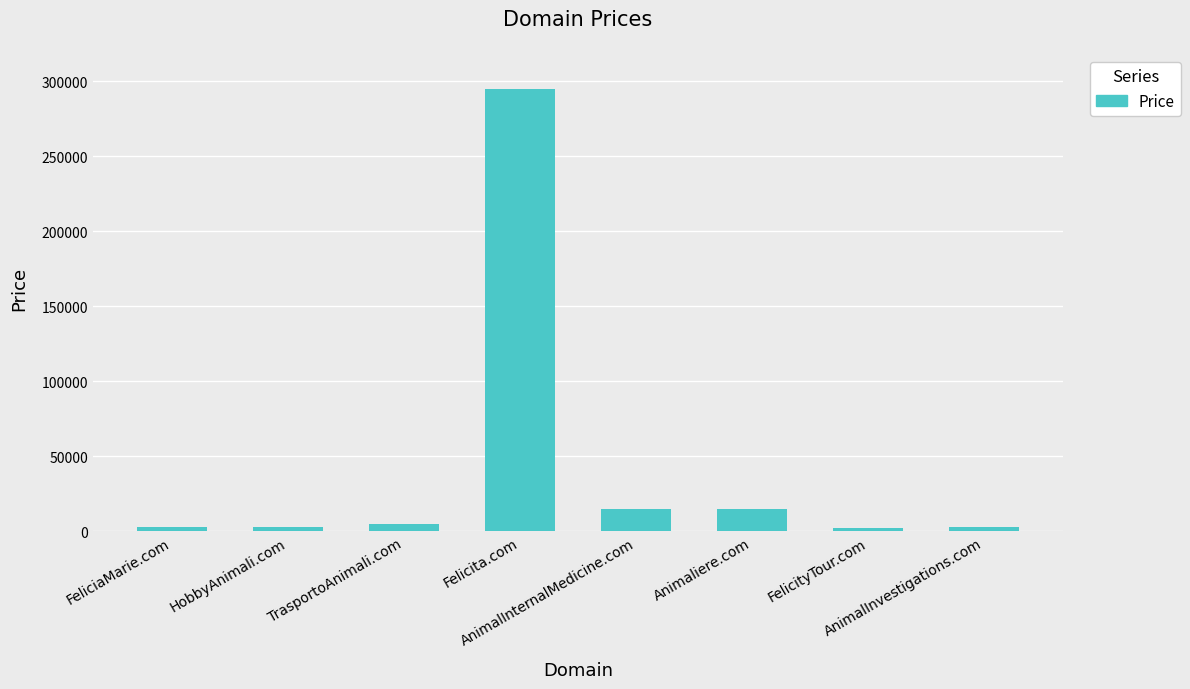

The chart shows a value of 14888 at AnimalInternalMedicine.com. True or false?

True